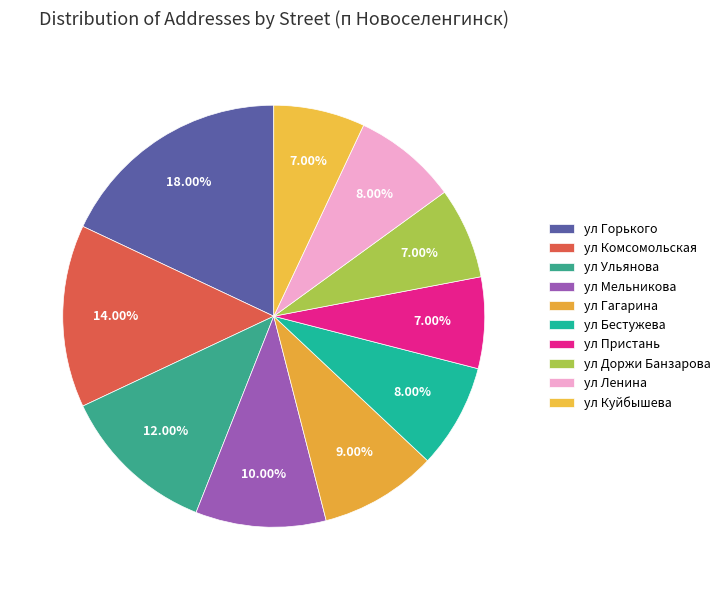

How many slices are in this pie chart?

10